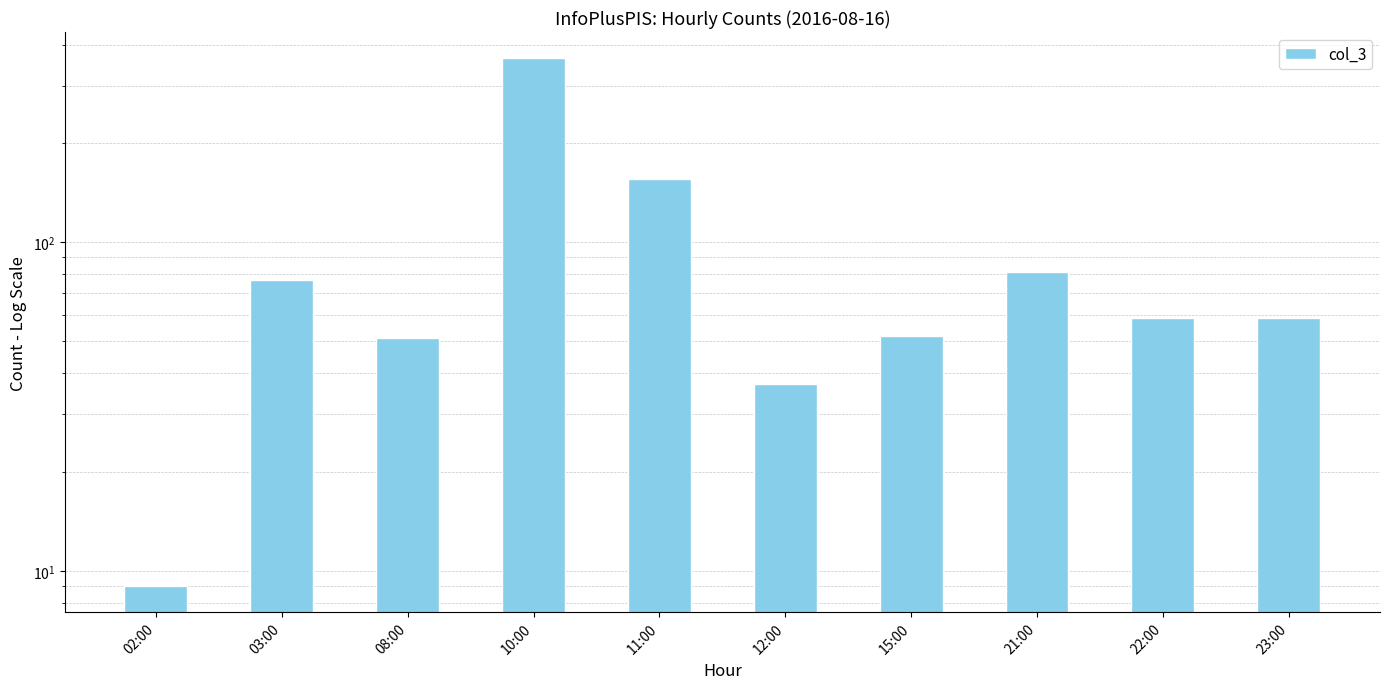

Rank the categories by value from lowest to highest.

02:00, 12:00, 08:00, 15:00, 22:00, 23:00, 03:00, 21:00, 11:00, 10:00